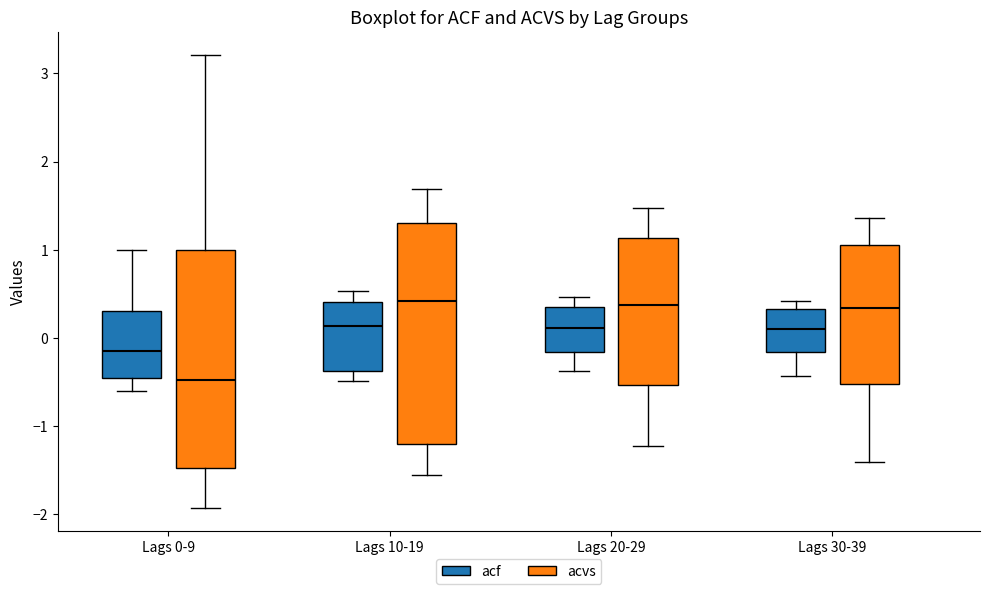

Which box has the lowest median line?

Lags 0-9 (acvs)